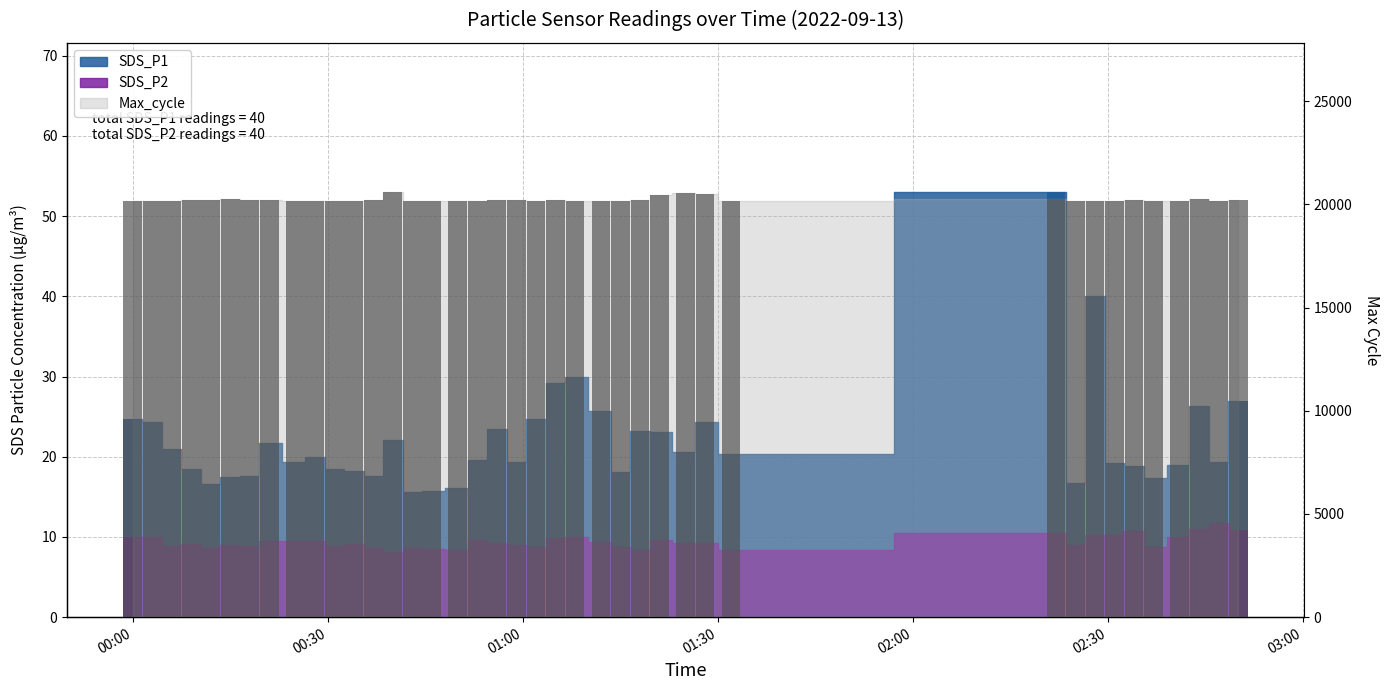

The Max_cycle series shows 20228.0 at 2022-09-13 01:05. True or false?

True